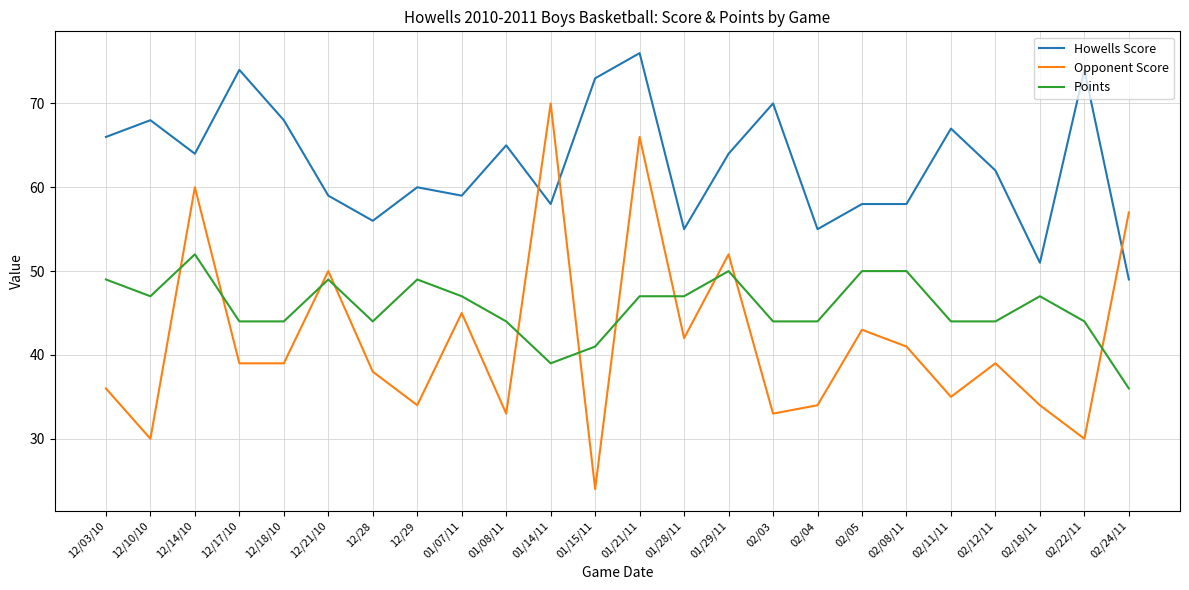

What are all the series names shown in the legend?

Howells Score, Opponent Score, Points